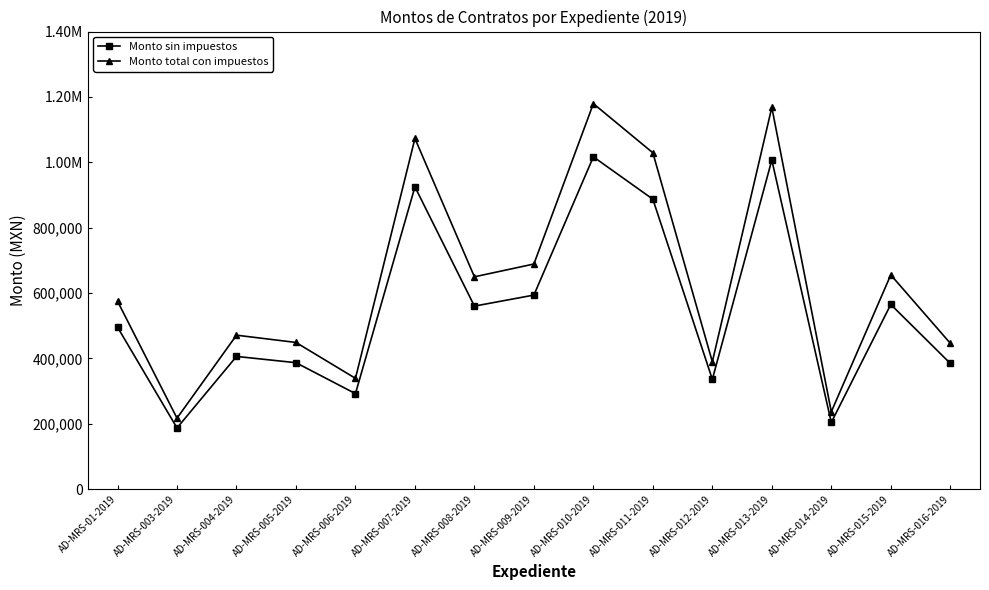

What is the sum of all Monto total con impuestos values?

9569289.7